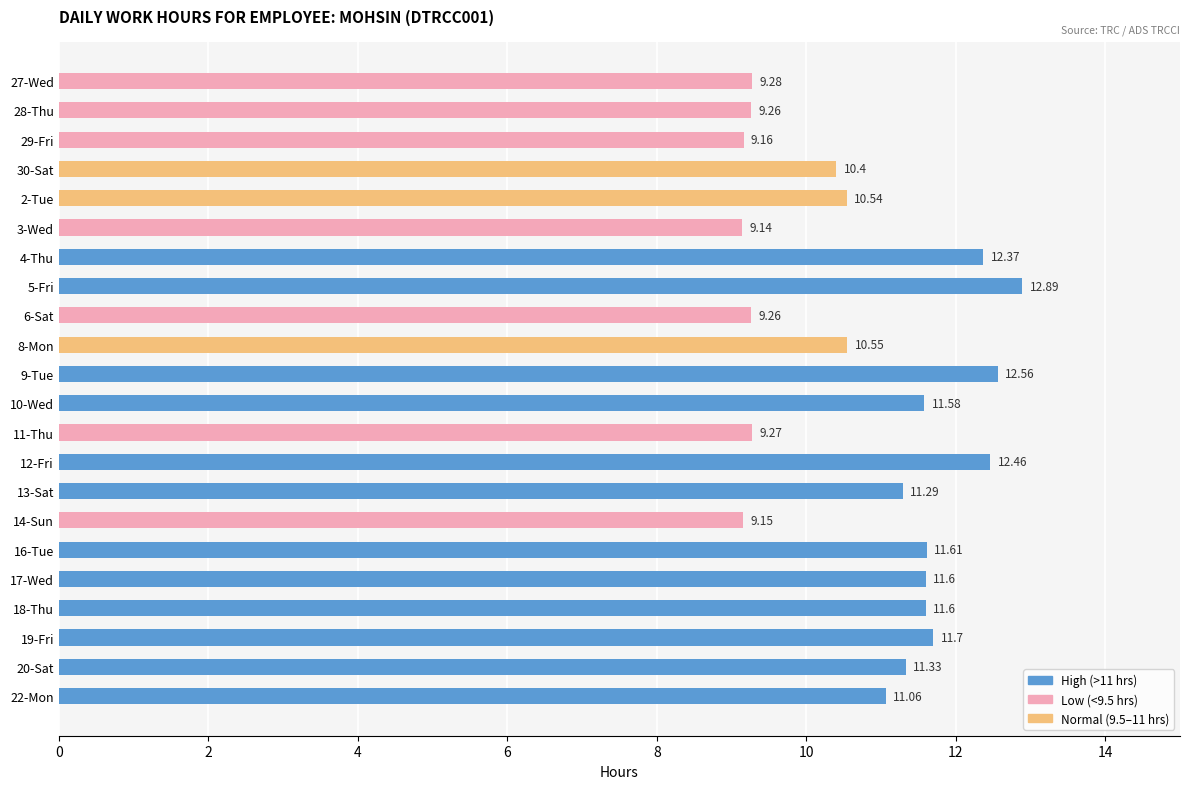

What is the average value?

10.8